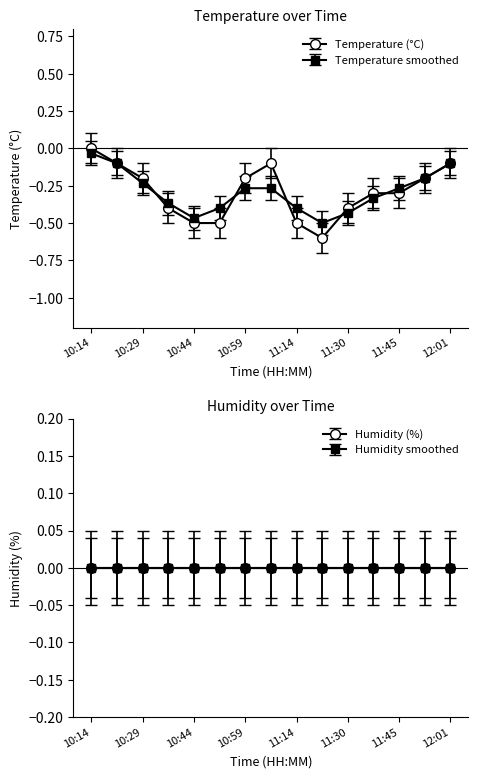

What is the smallest value displayed?

-0.6